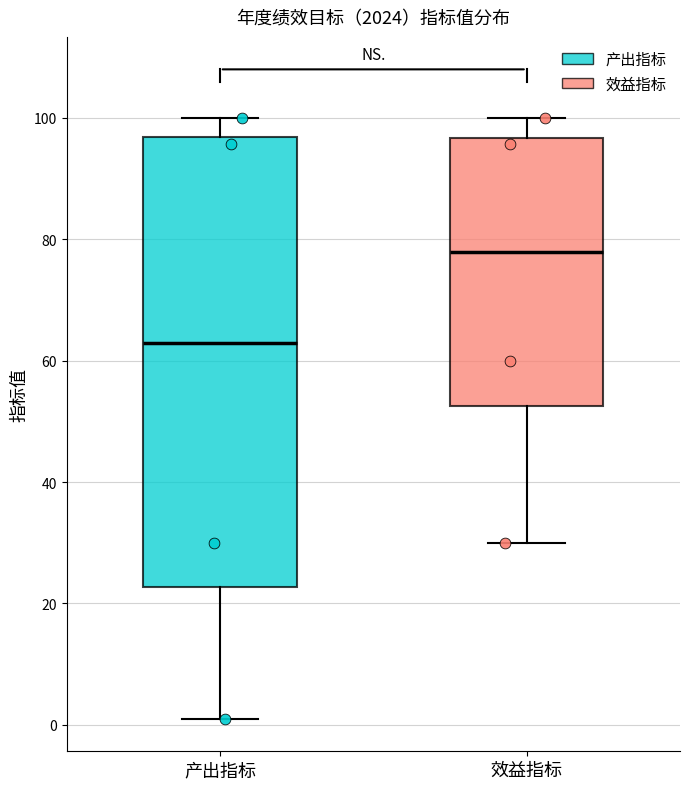

Reading left to right, transcribe this box plot: for each box, give where its median line is, the range the box spans, and where its two whiskers end, as read against the y-axis. The values are not printed on the chart, so give them approximately, as read against the axis.

产出指标: median 62, box 22 to 96, whiskers 2 to 100
效益指标: median 78, box 52 to 96, whiskers 30 to 100